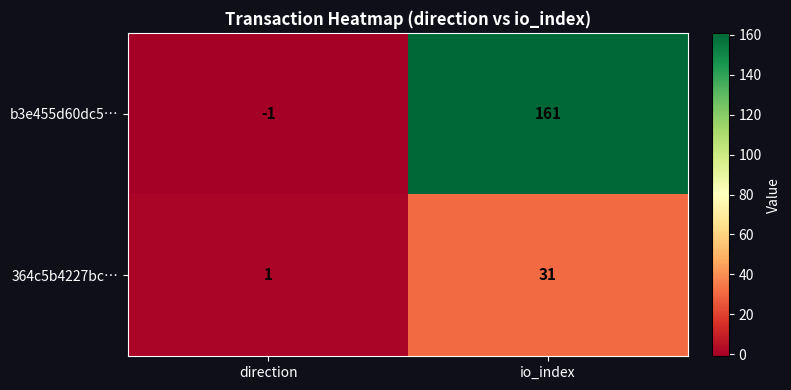

Which series has the widest spread of values?

b3e455d60dc5…